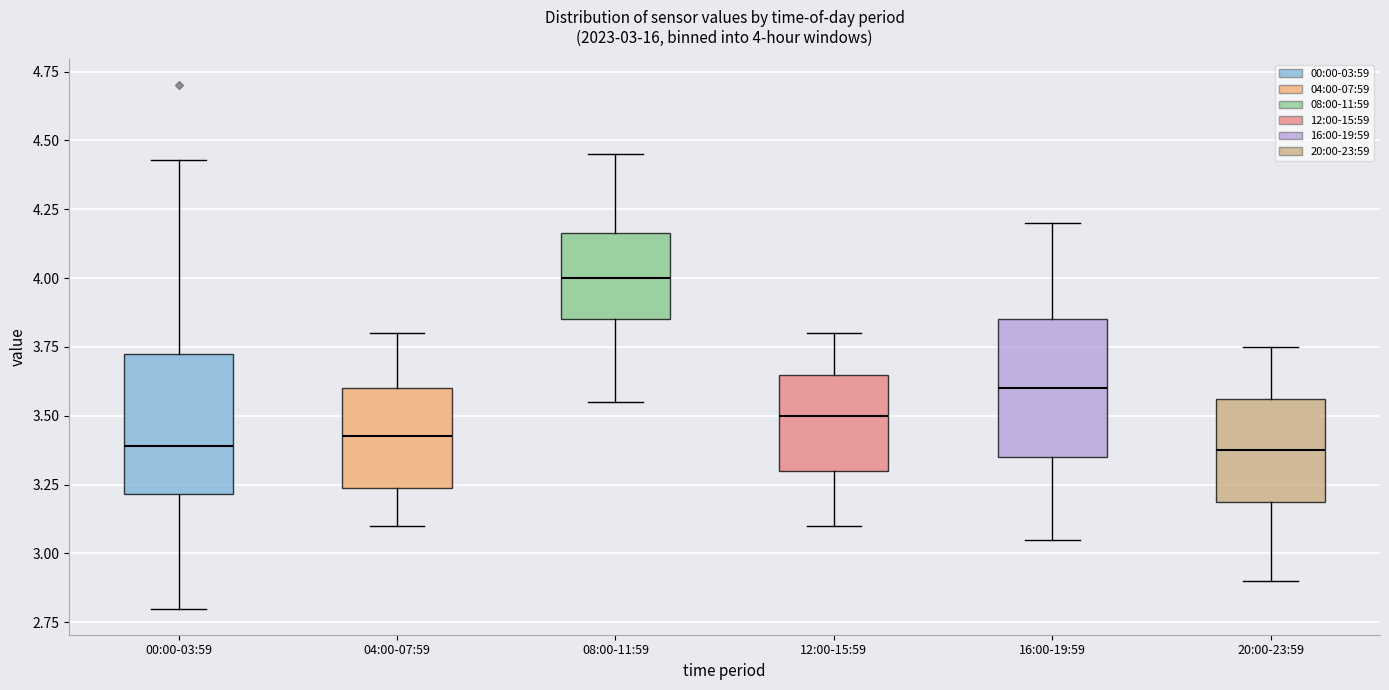

Which box's median line is the highest?

08:00-11:59